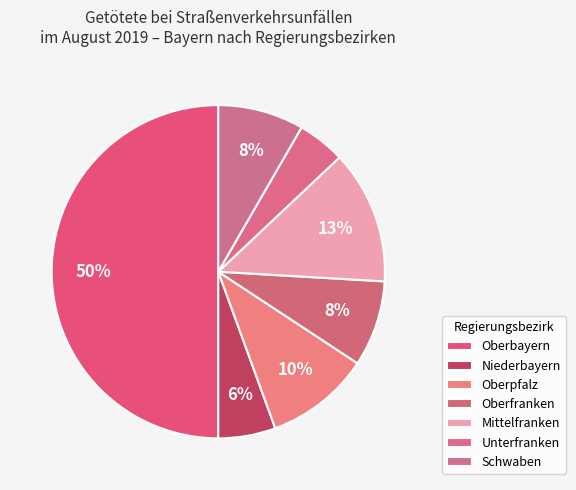

Is Niederbayern the majority of the pie?

No